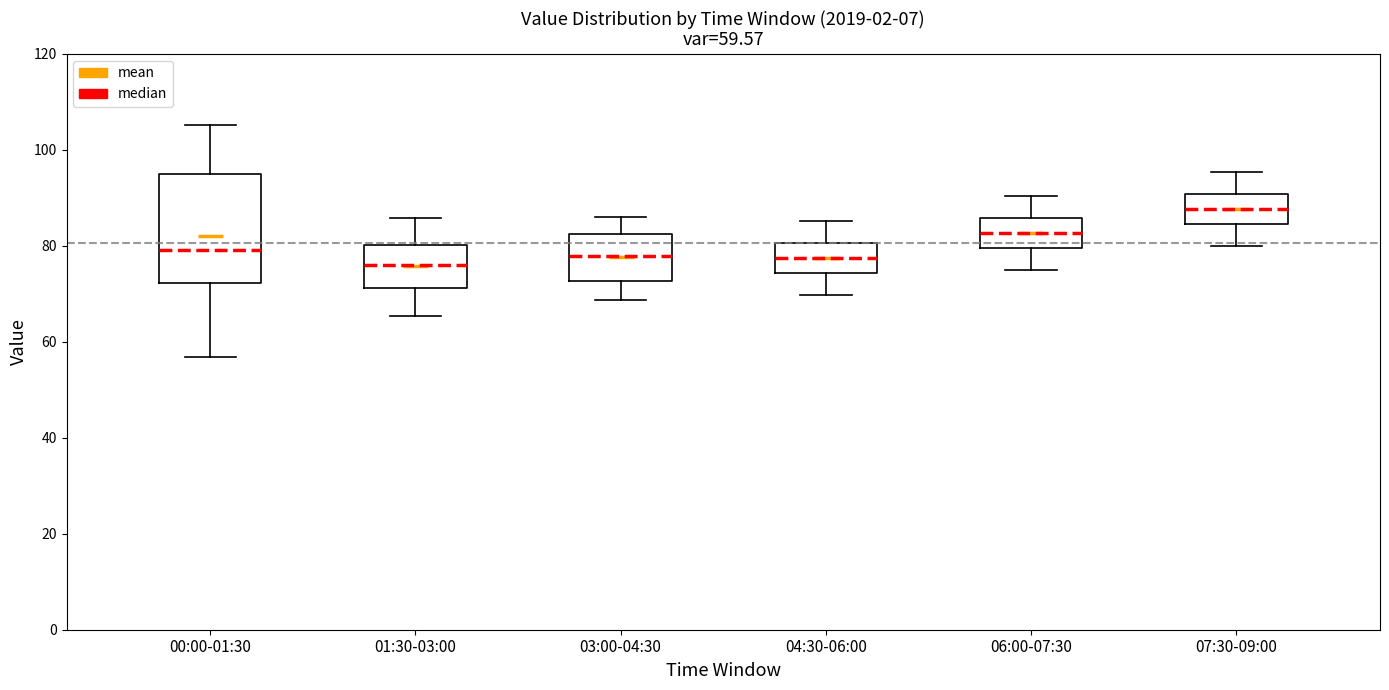

Comparing the boxes themselves (not the whiskers), which one is the tallest?

00:00-01:30